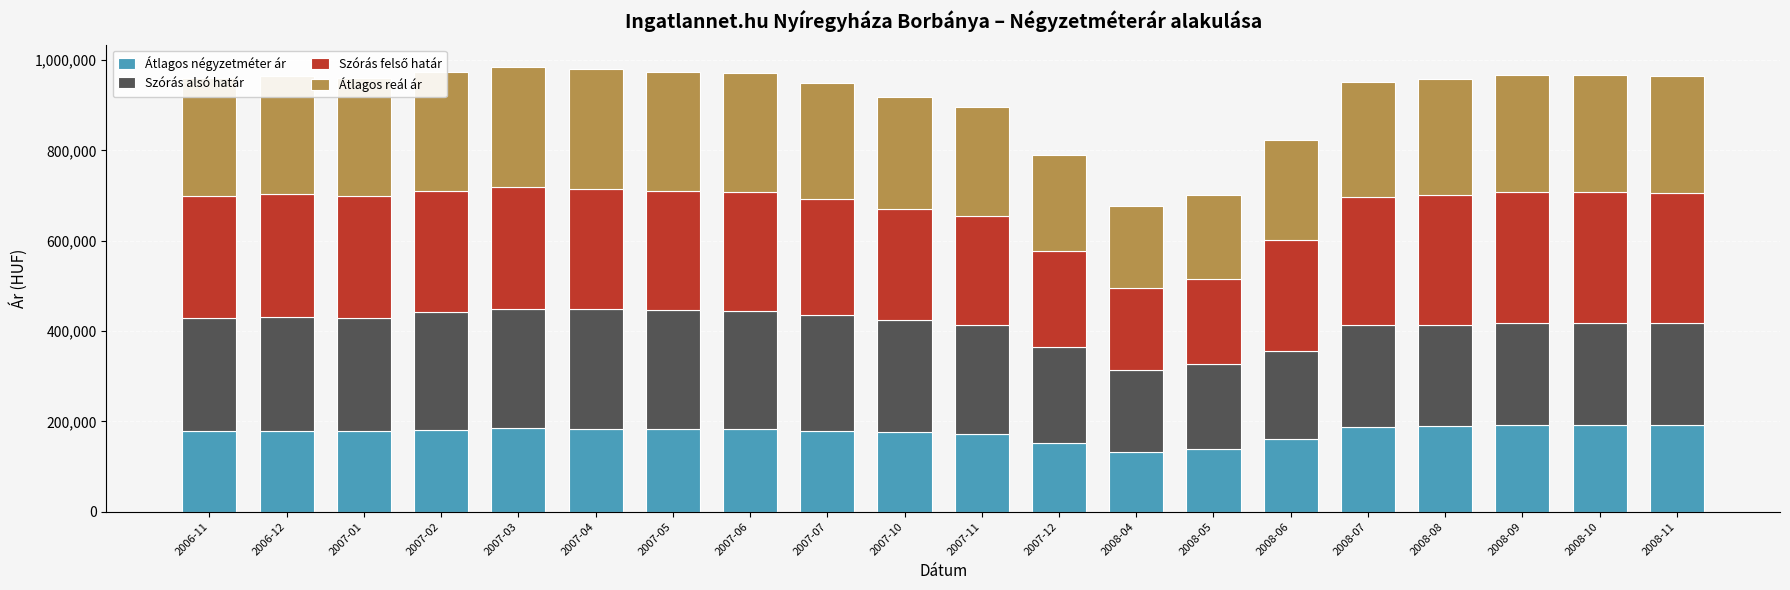

What is the total value across all series at 2007-10?

918821